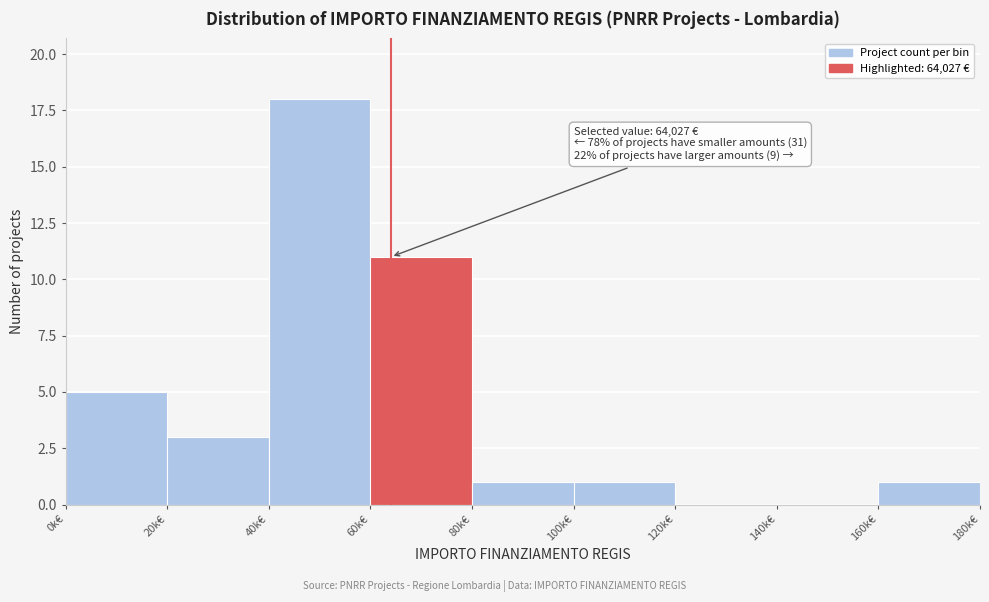

Reading left to right, extract all data points from this chart.

0k€=5	20k€=3	40k€=18	60k€=11	80k€=1	100k€=1	120k€=0	140k€=0	160k€=1